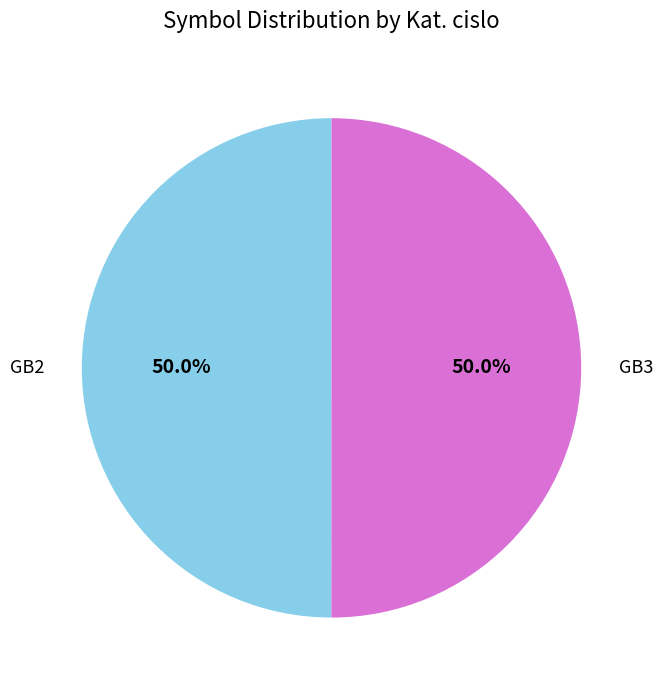

To the nearest percent, what is the combined percentage of GB2 and GB3?

100%